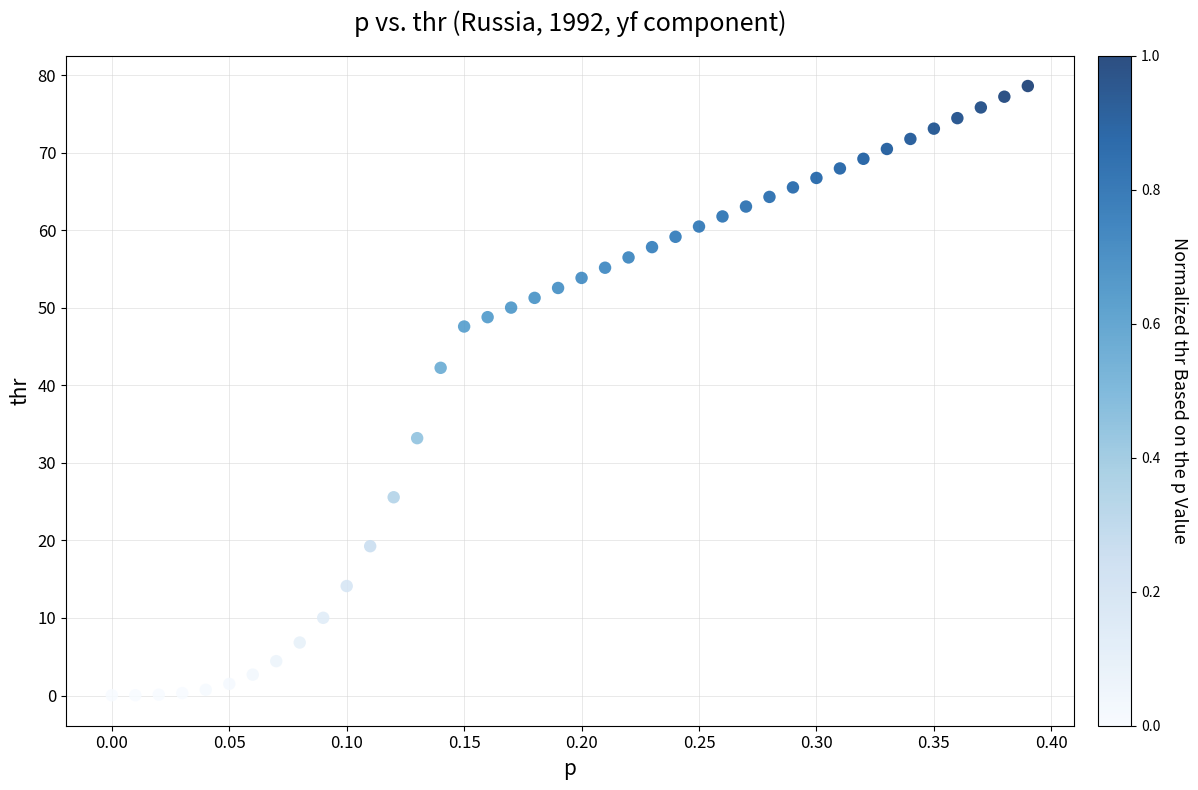

What Y value in the scatter plot is closest to 39?

42.3